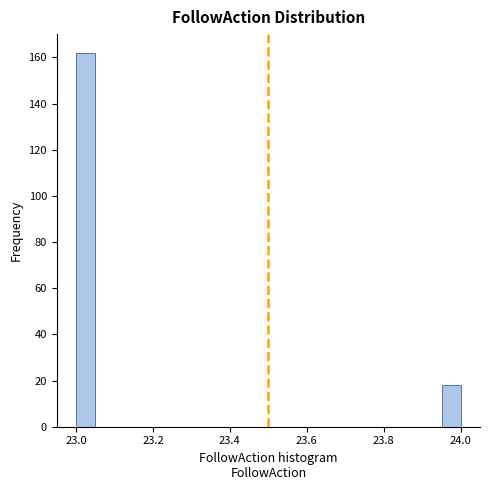

Around what value on the x-axis is the tallest bar? Give the approximate position of its centre, as read against the axis.

23.02